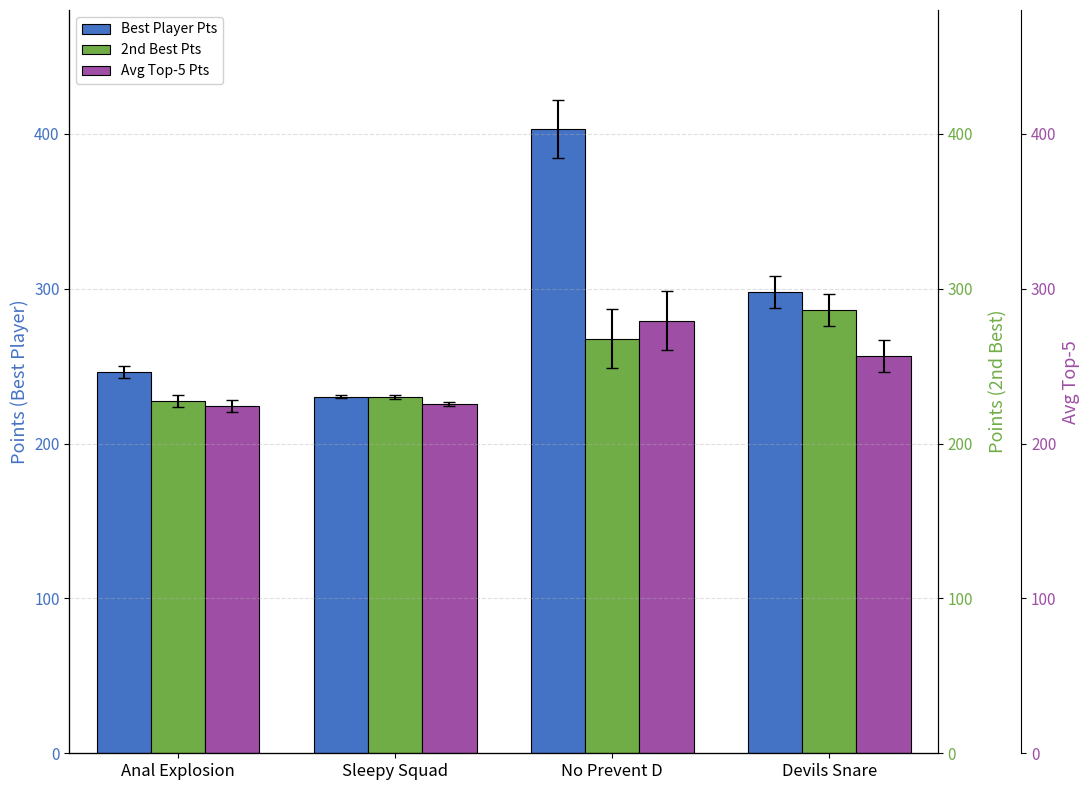

What is the sum of all Best Player Pts values?

1177.9